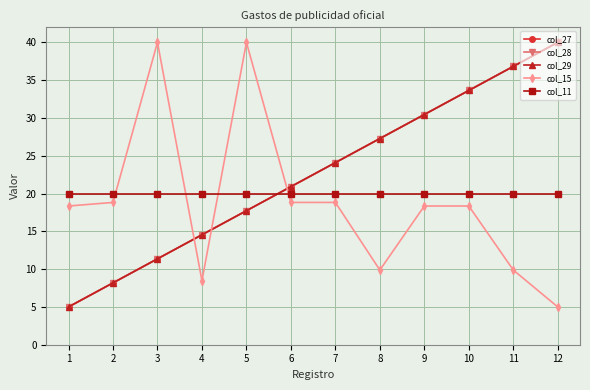

Reading right to left, extract all data points from this chart.

col_27: 40.0	36.8	33.6	30.5	27.3	24.1	20.9	17.7	14.5	11.4	8.2	5.0
col_28: 40.0	36.8	33.6	30.5	27.3	24.1	20.9	17.7	14.5	11.4	8.2	5.0
col_29: 40.0	36.8	33.6	30.5	27.3	24.1	20.9	17.7	14.5	11.4	8.2	5.0
col_15: 5.0	9.9	18.4	18.4	9.9	18.8	18.8	40.0	8.5	40.0	18.8	18.4
col_11: 20.0	20.0	20.0	20.0	20.0	20.0	20.0	20.0	20.0	20.0	20.0	20.0